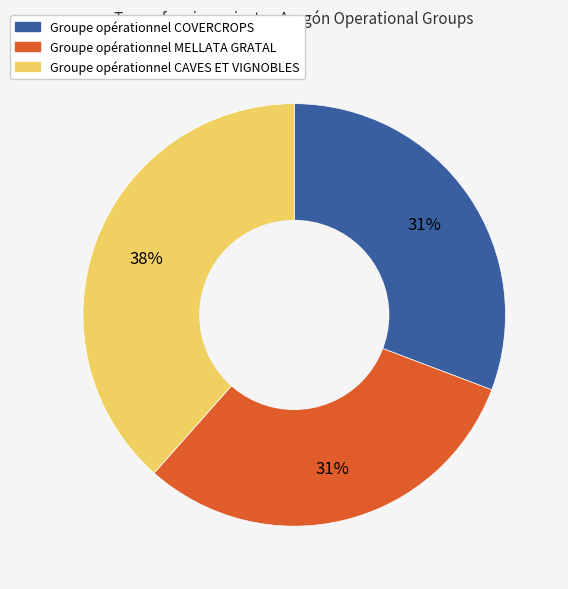

To the nearest percent, what is the combined percentage of Groupe opérationnel CAVES ET VIGNOBLES and Groupe opérationnel COVERCROPS?

69%